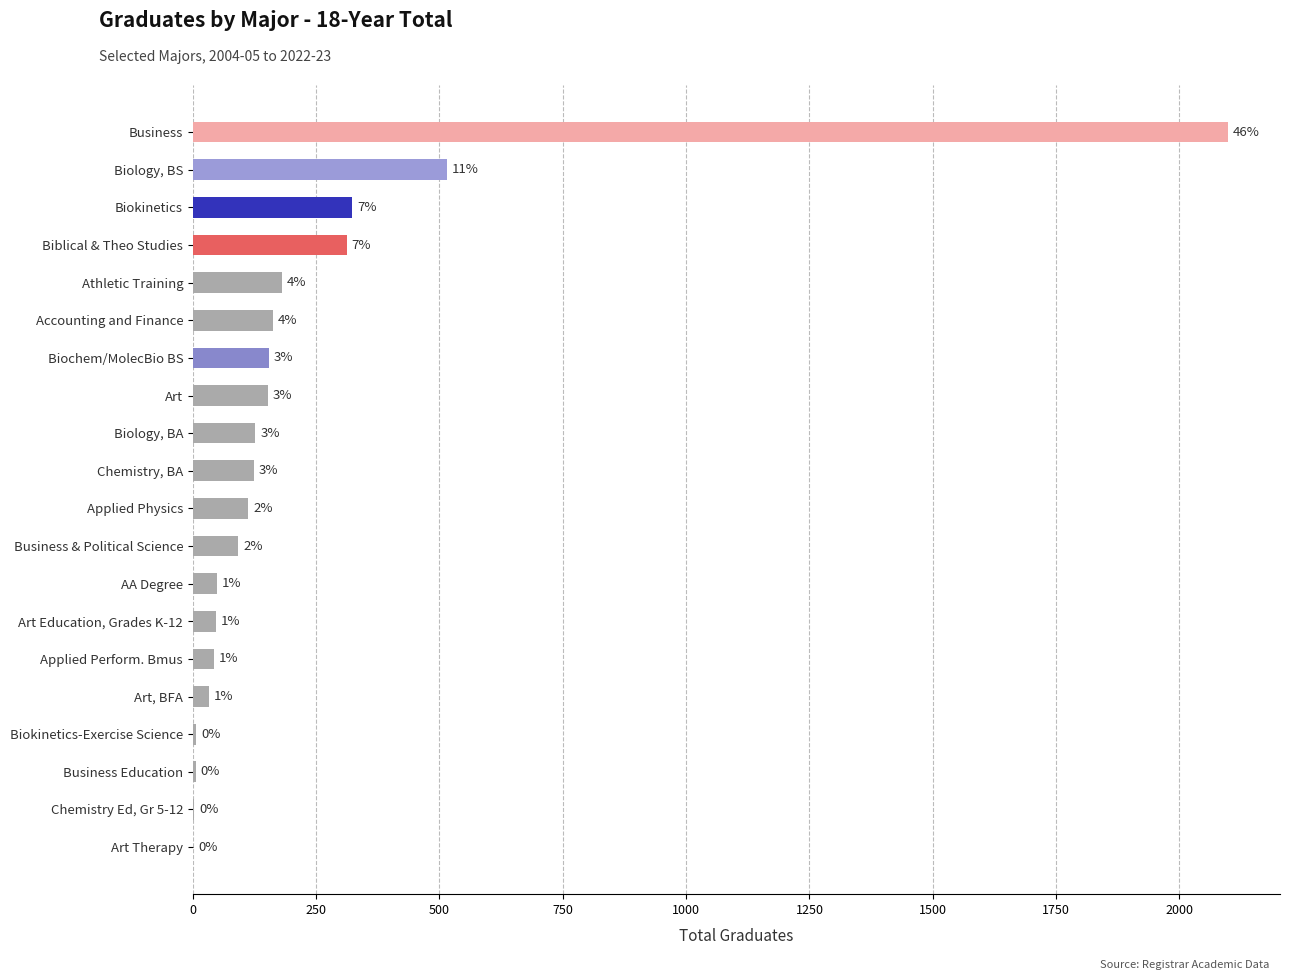

What is the maximum value shown in the chart?

2099